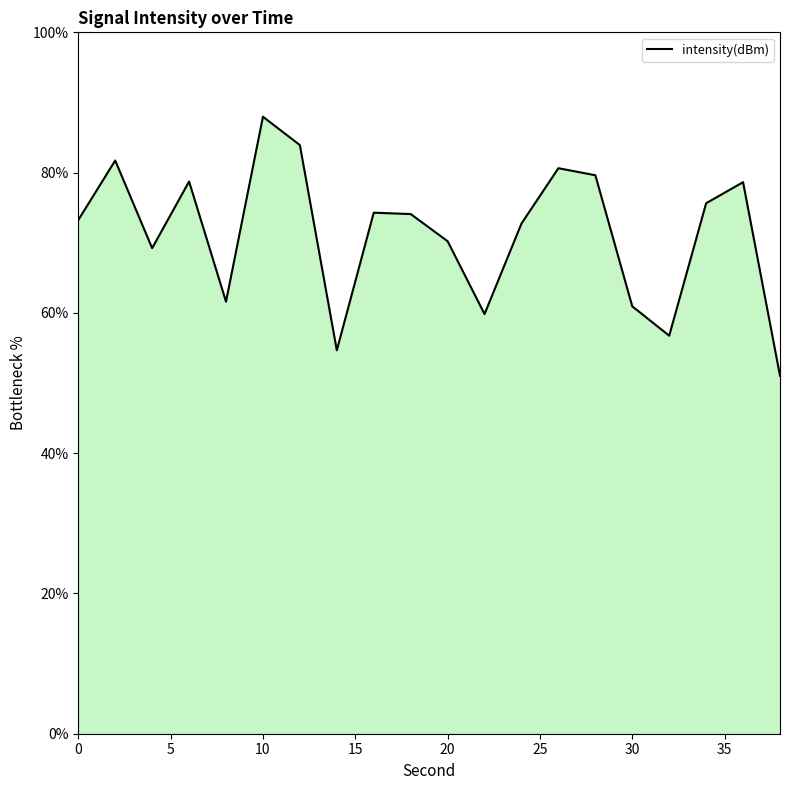

True or false: there are more than 2 points higher than both neighbors.

True